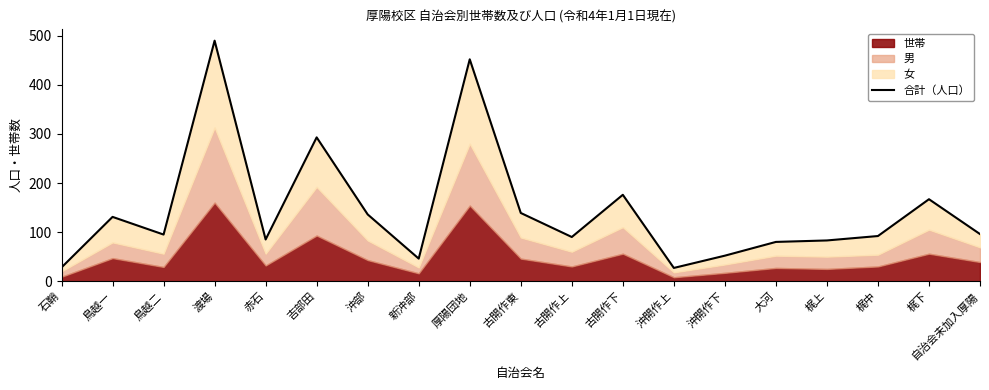

What is the value of the 7th point from the left?

136